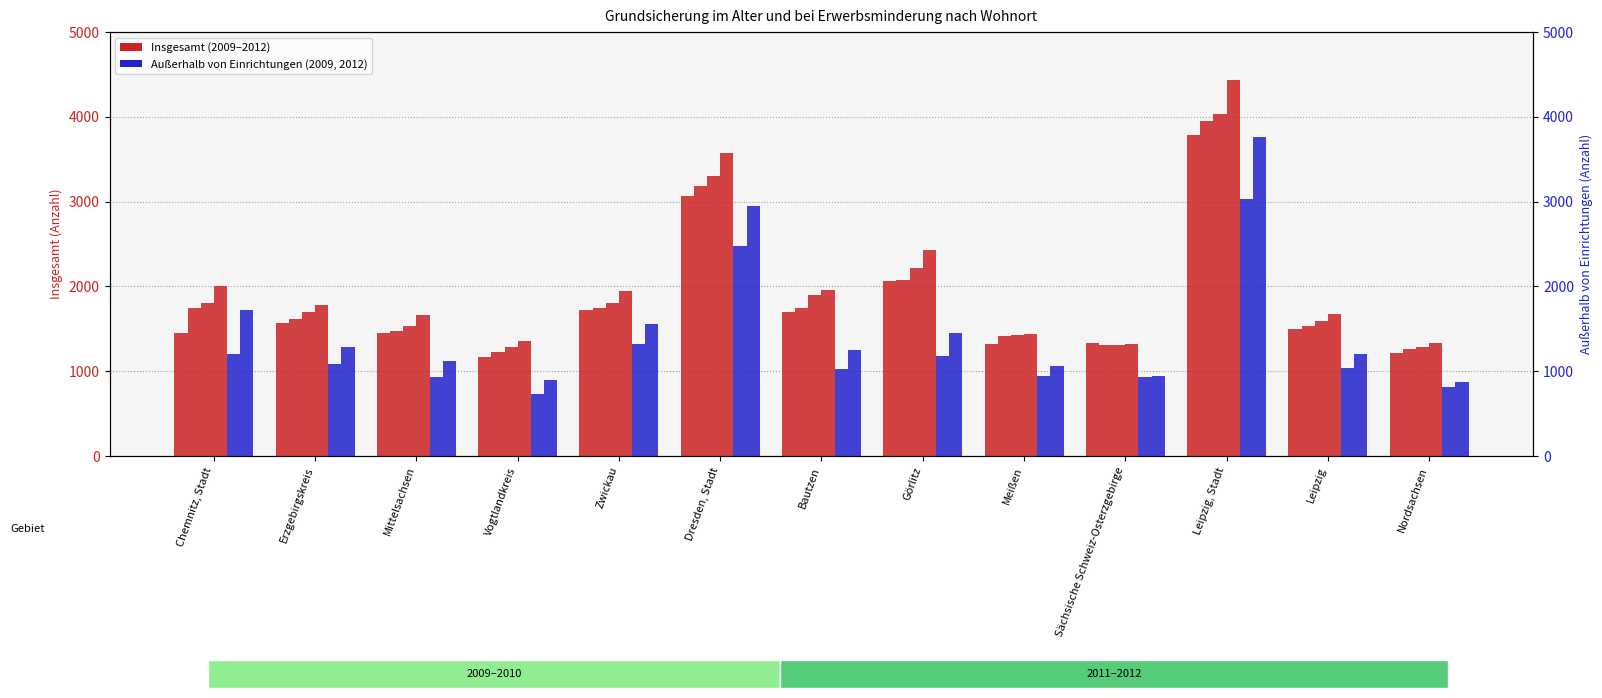

What is the difference between the highest and lowest values at Dresden, Stadt?

1086